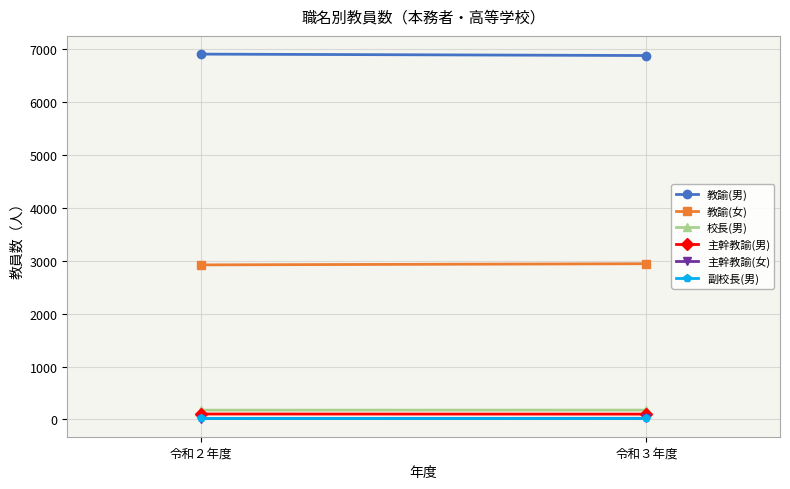

How many data points does each series have?

2